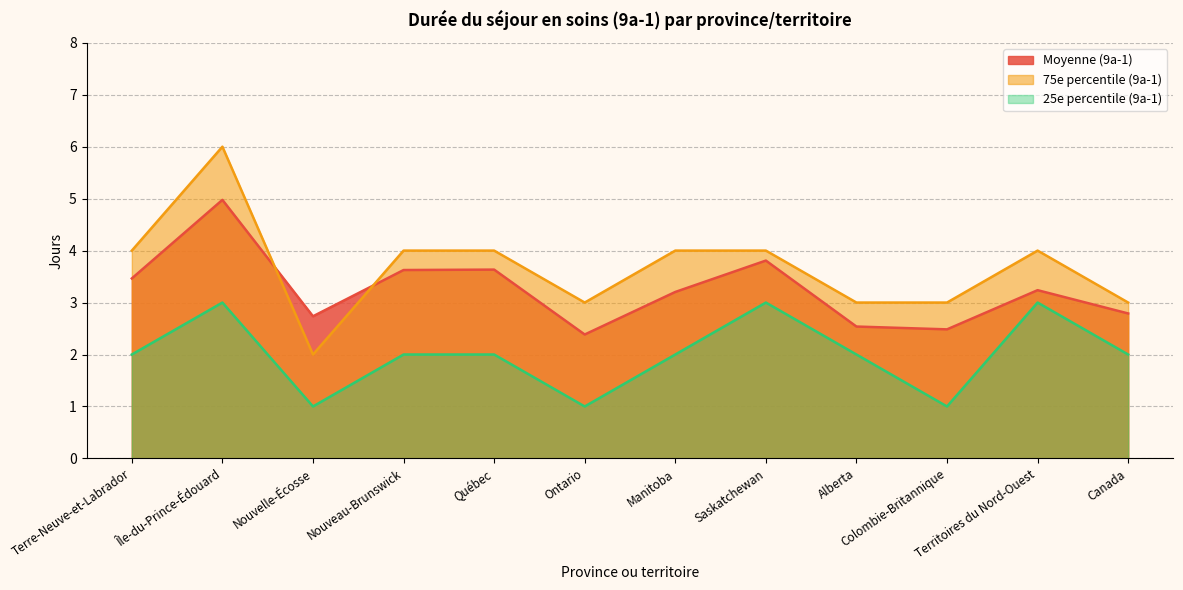

Does the chart have visible grid lines?

Yes